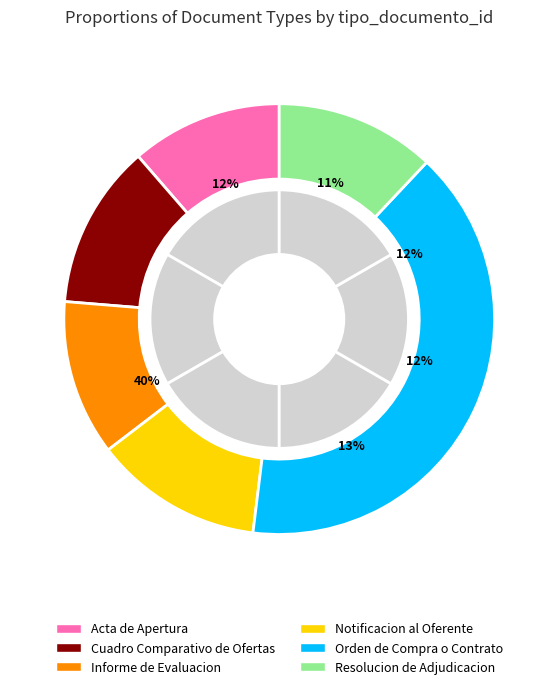

Which category has the biggest portion of the pie?

Orden de Compra o Contrato